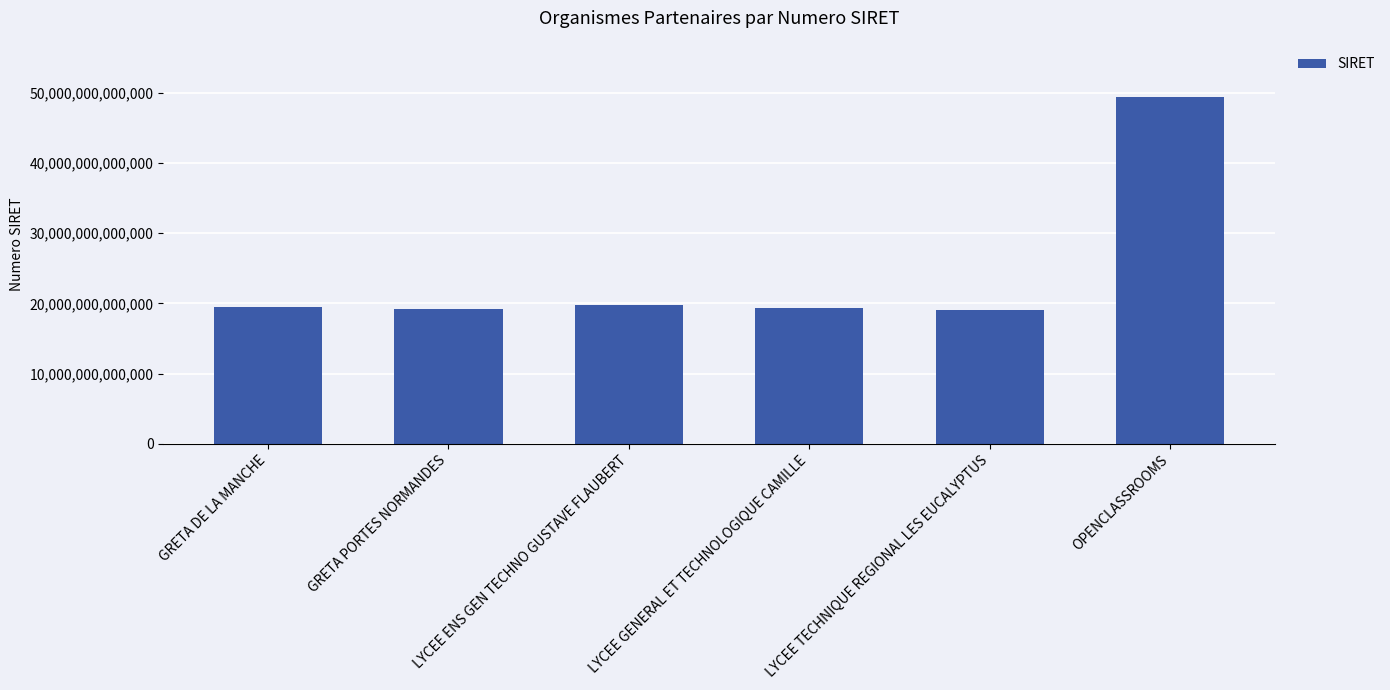

The value at GRETA PORTES NORMANDES is 19270016900027. True or false?

True